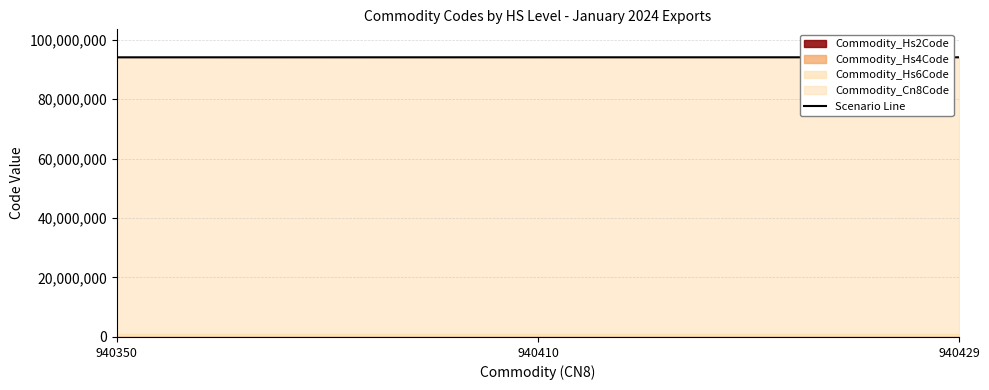

Rank the categories by value from lowest to highest.

940350, 940410, 940429